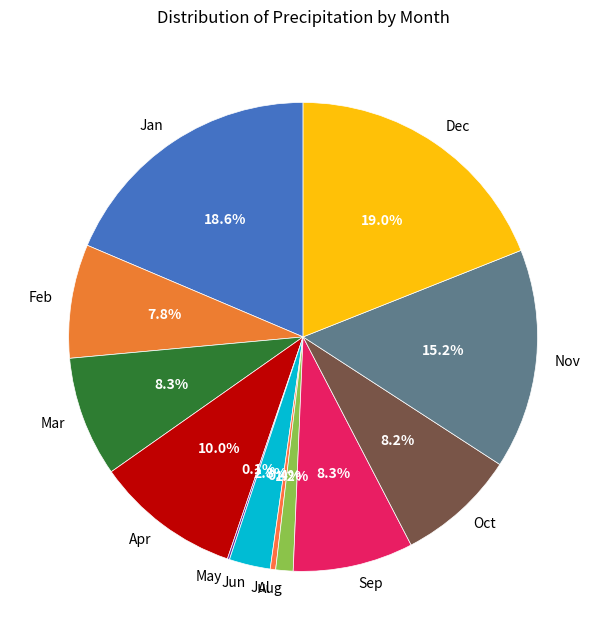

Approximately how many times larger is the value at Mar compared to Feb?

1.1